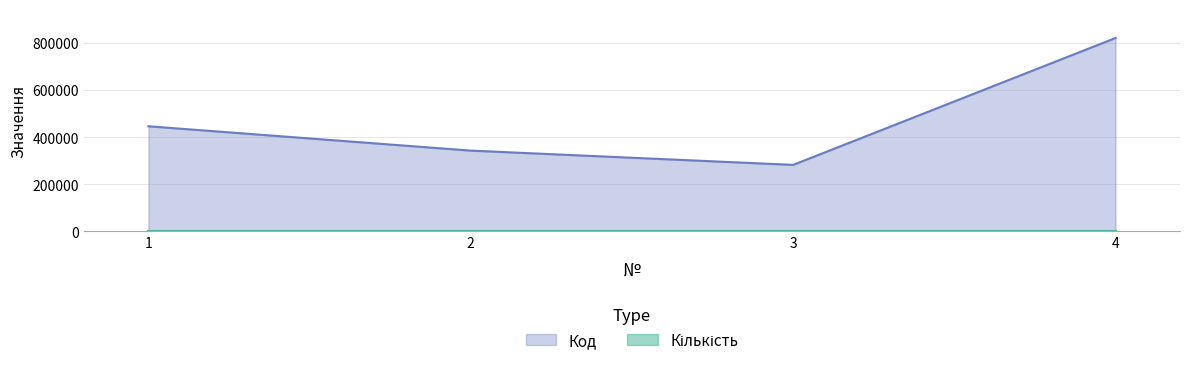

Is it true that the value at 2 is 153539?

False